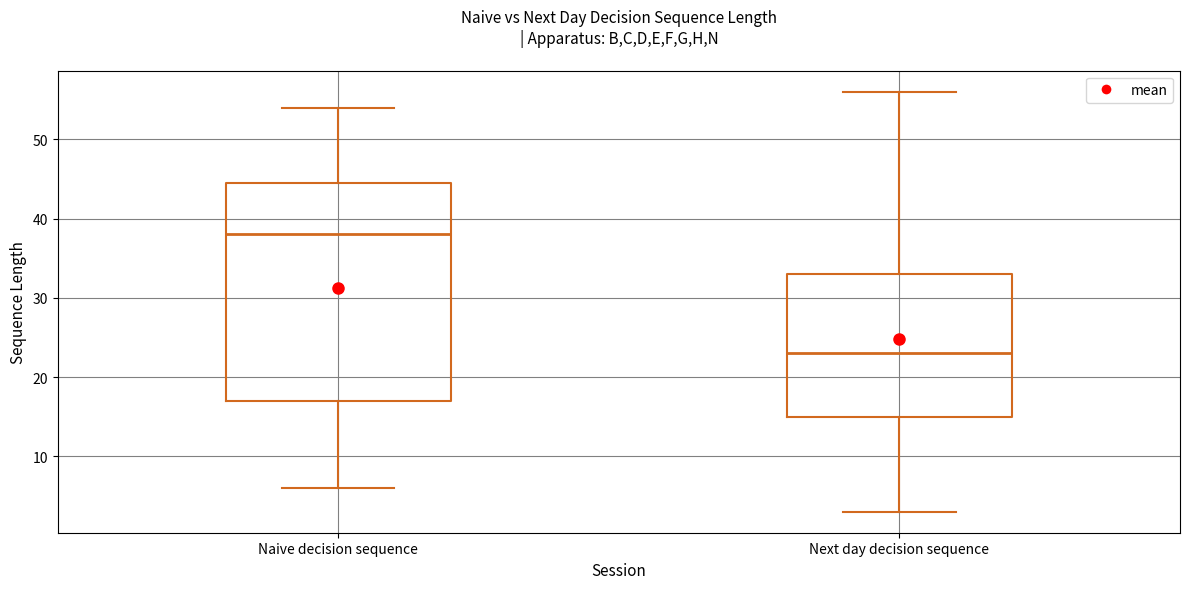

Reading left to right, read every box against the y-axis: the position of its median line, the range the box covers, and the ends of its whiskers. The values are not printed on the chart, so give them approximately, as read against the axis.

Naive decision sequence: median 38, box 17 to 45, whiskers 6 to 54
Next day decision sequence: median 23, box 15 to 33, whiskers 3 to 56